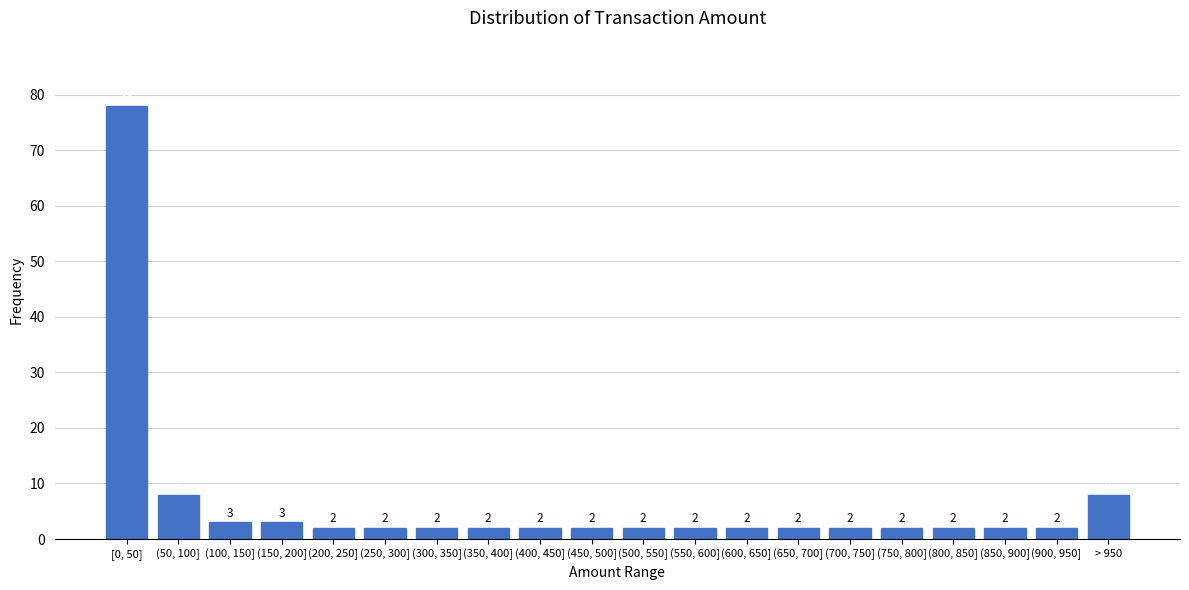

Reading left to right, extract all data points from this chart.

78	8	3	3	2	2	2	2	2	2	2	2	2	2	2	2	2	2	2	8